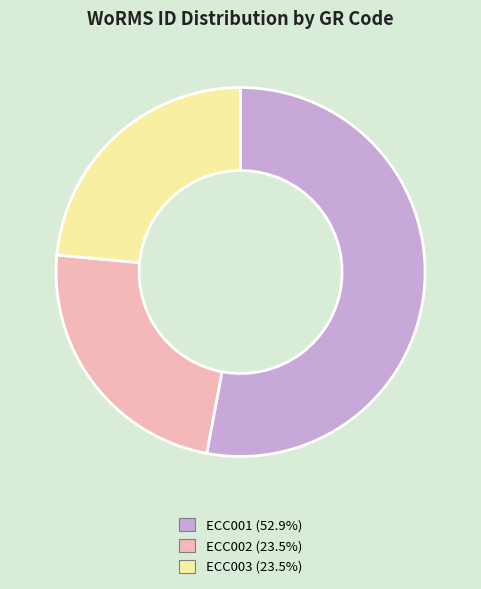

True or false: ECC002 accounts for 24% of the total.

True